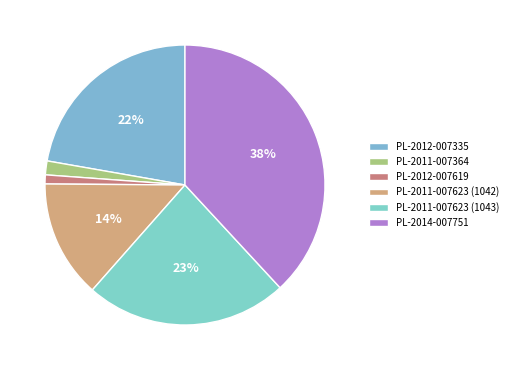

Which category has the smallest portion of the pie?

PL-2012-007619